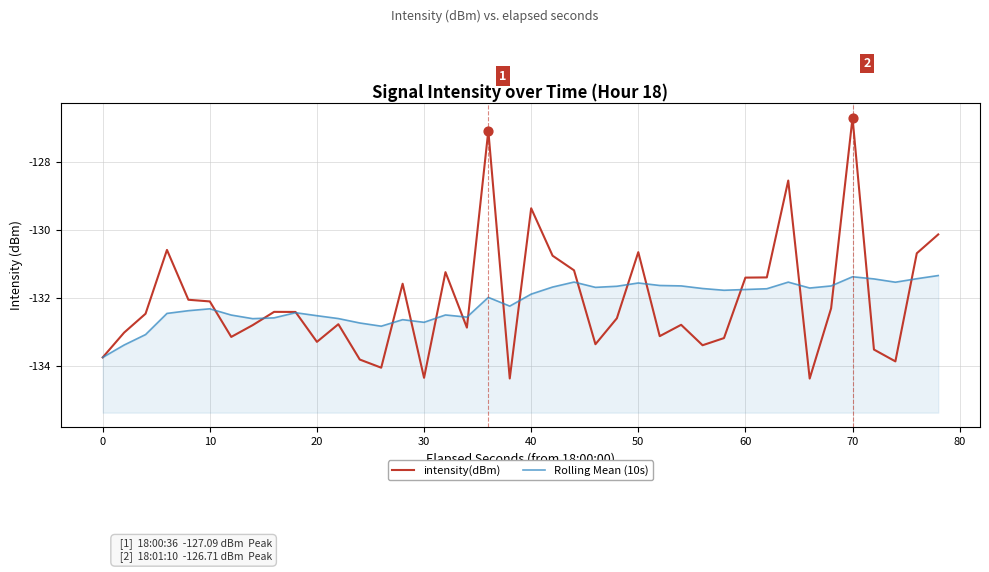

Which series reaches the minimum Y coordinate?

intensity(dBm)